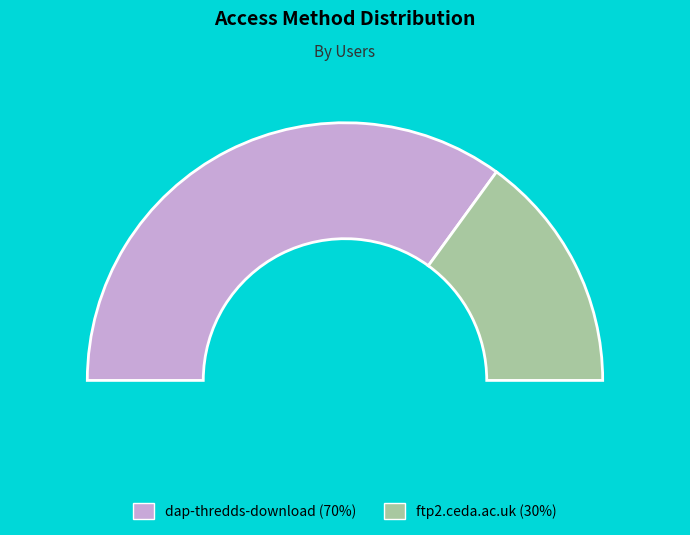

Which has a higher value, ftp2.ceda.ac.uk or dap-thredds-download?

dap-thredds-download